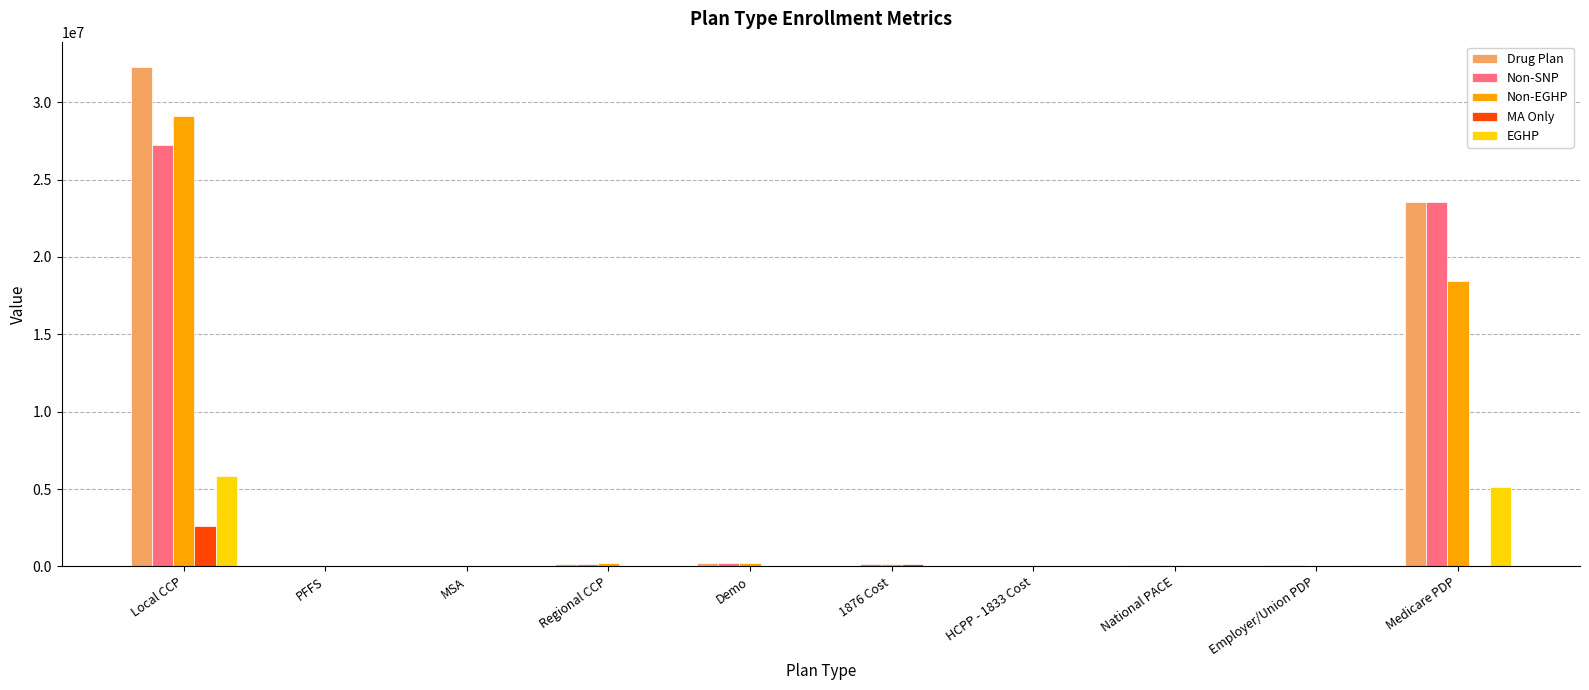

The EGHP series shows 3258553 at Medicare PDP. True or false?

False